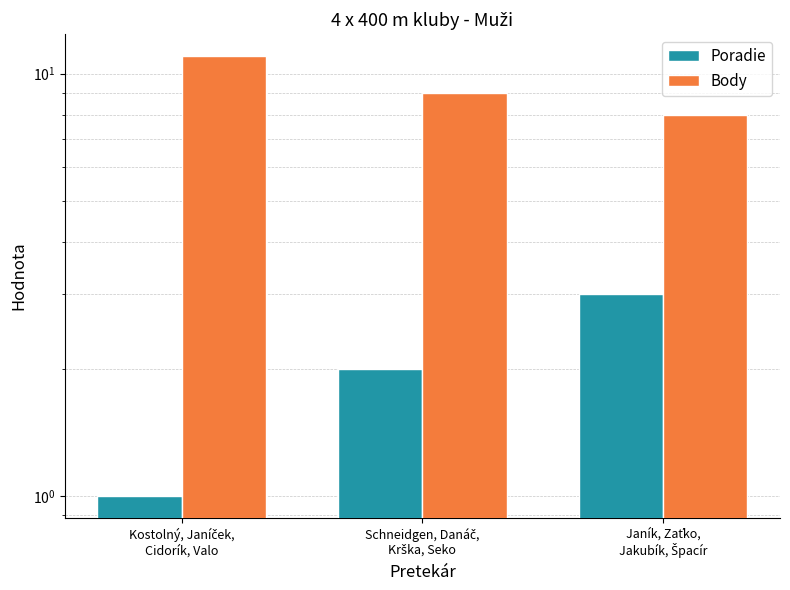

What position from the right is Janík, Zaťko,
Jakubík, Špacír?

1